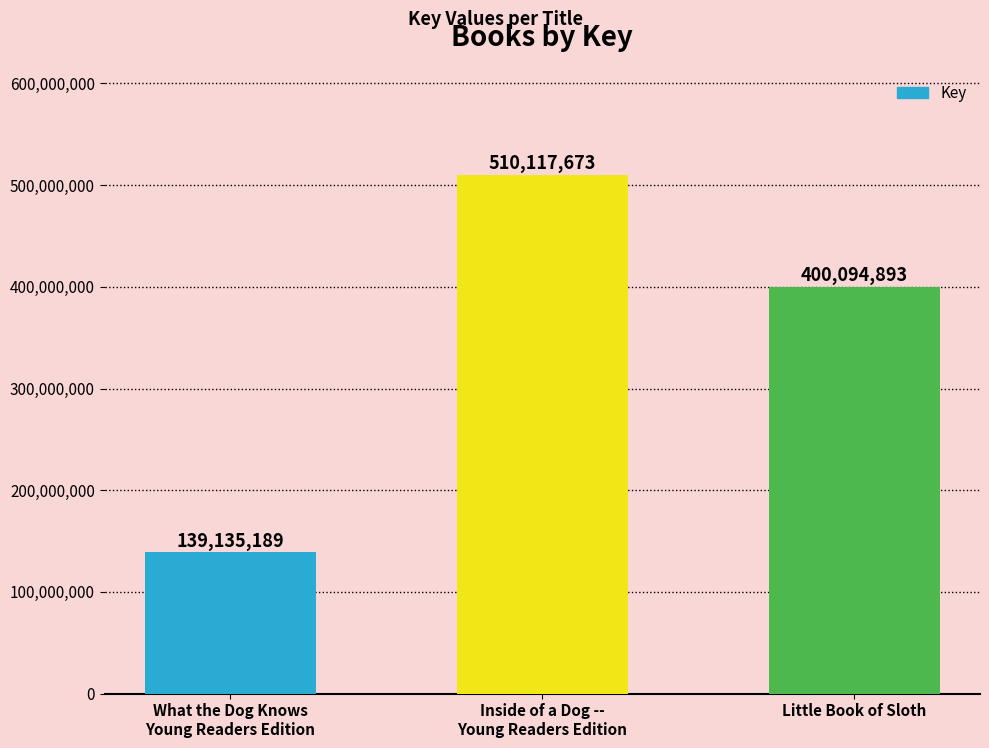

How many values are between 139135189 and 510117673?

3